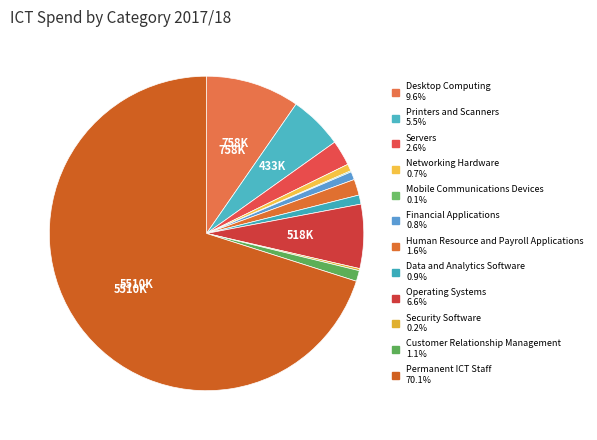

What portion of the pie excludes Data and Analytics Software?

99.1%